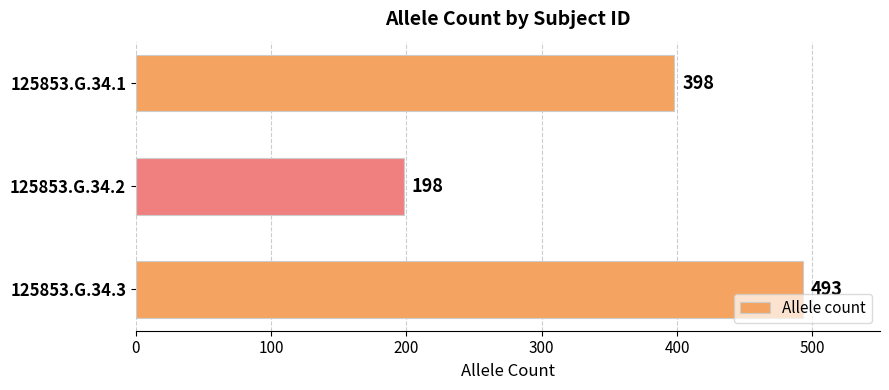

Rank the categories by value from highest to lowest.

125853.G.34.3, 125853.G.34.1, 125853.G.34.2